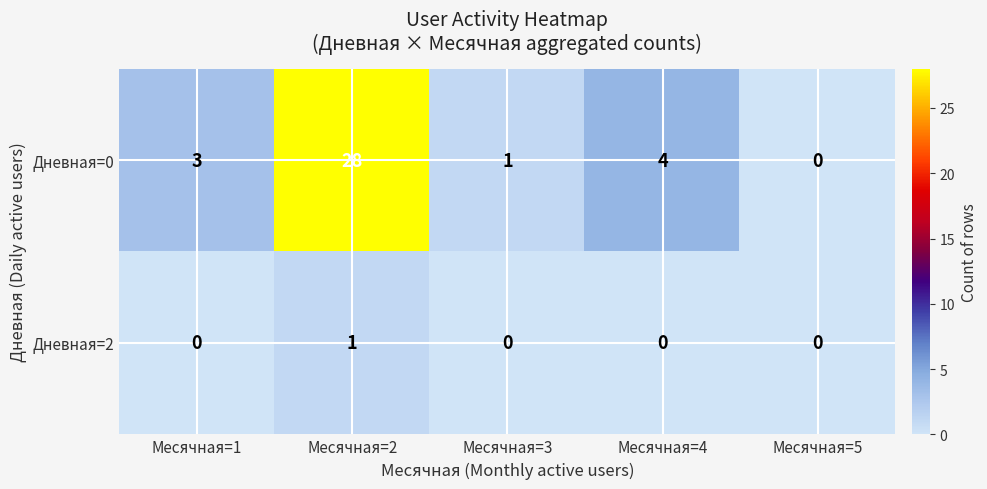

Reading left to right, what are all the values shown in this chart?

Дневная=0: Месячная=1=3	Месячная=2=28	Месячная=3=1	Месячная=4=4	Месячная=5=0
Дневная=2: Месячная=1=0	Месячная=2=1	Месячная=3=0	Месячная=4=0	Месячная=5=0